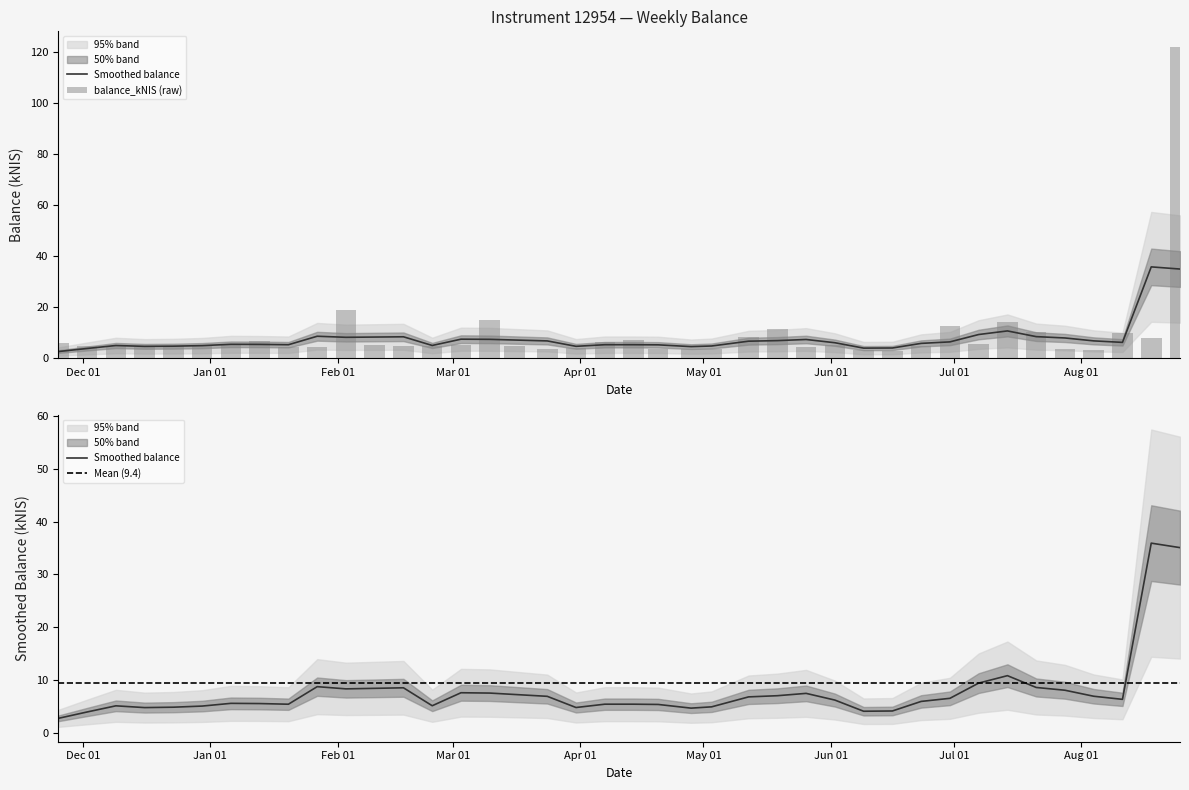

The chart shows a value of 4.7 at Dec 01. True or false?

True